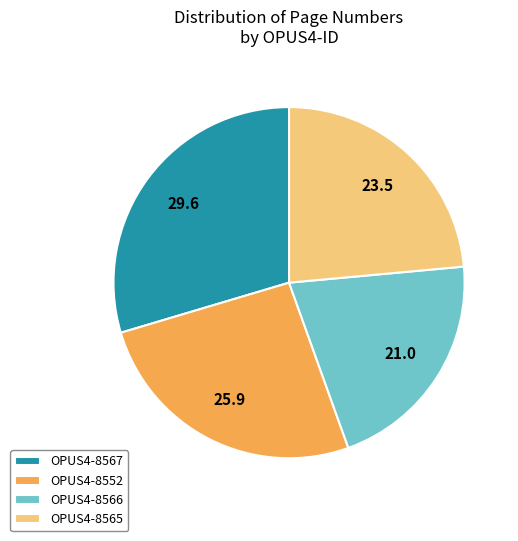

Approximately how many times larger is the value at OPUS4-8566 compared to OPUS4-8552?

0.8